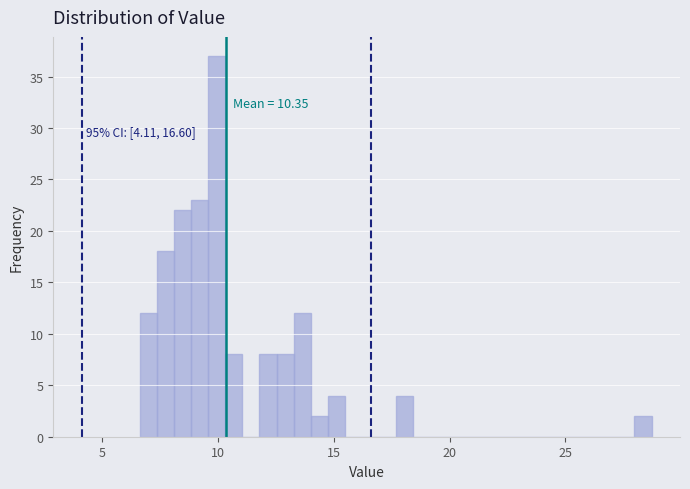

Around what value on the x-axis is the tallest bar? Give the approximate position of its centre, as read against the axis.

10.0